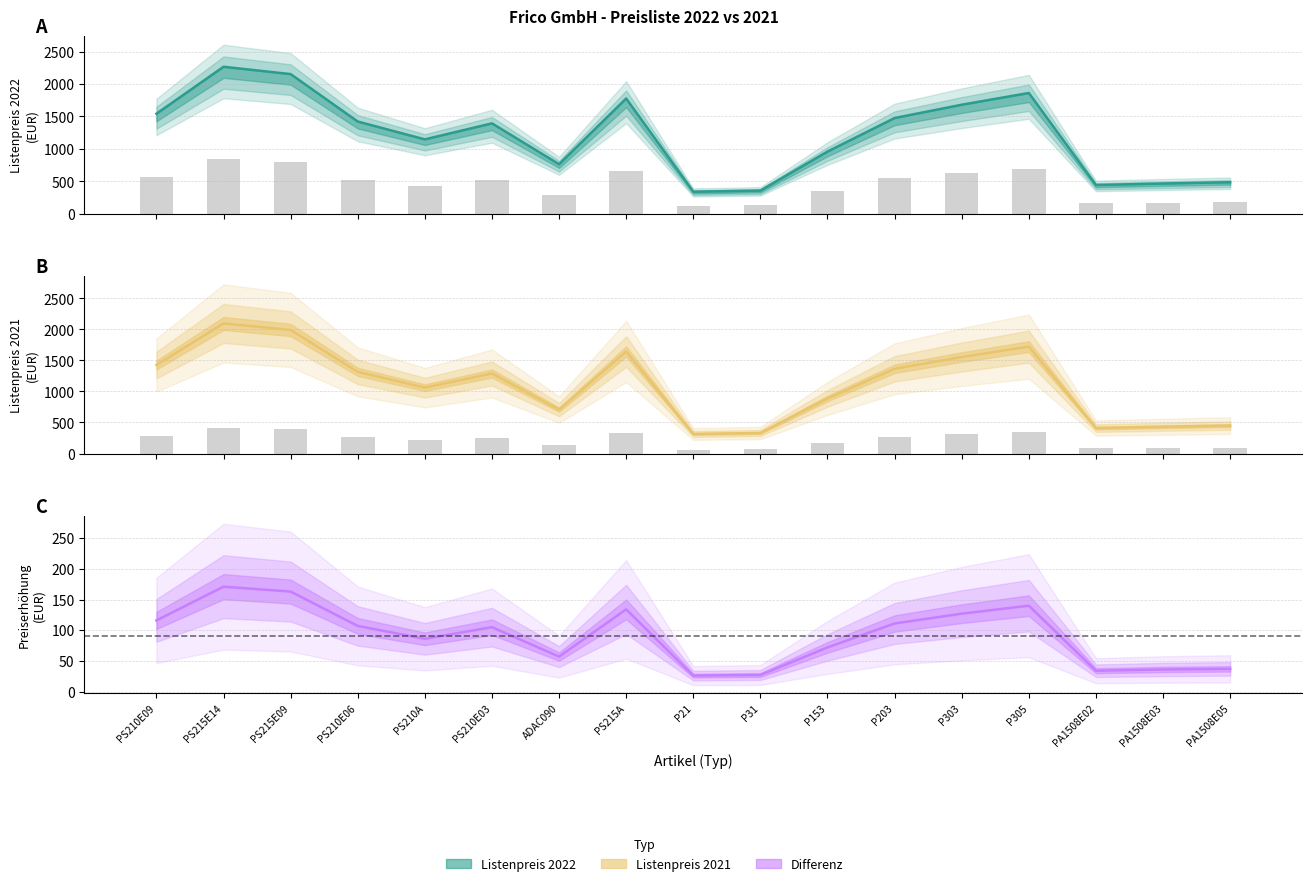

At which category does the chart reach its peak across all series?

PS215E14